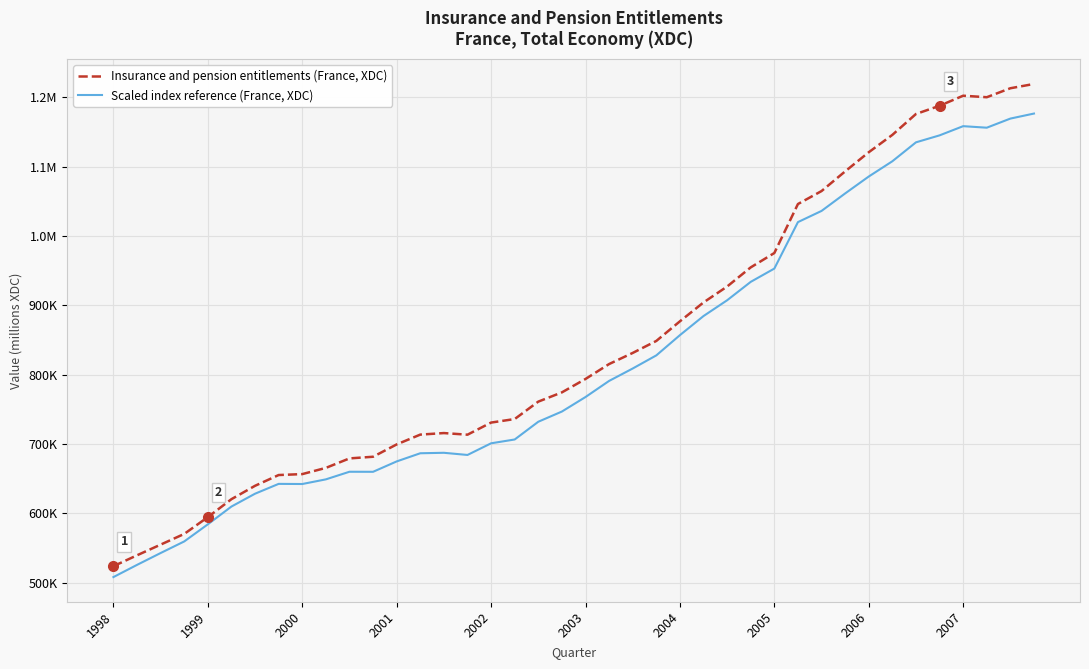

At how many categories does at least one series exceed 1166918?

6